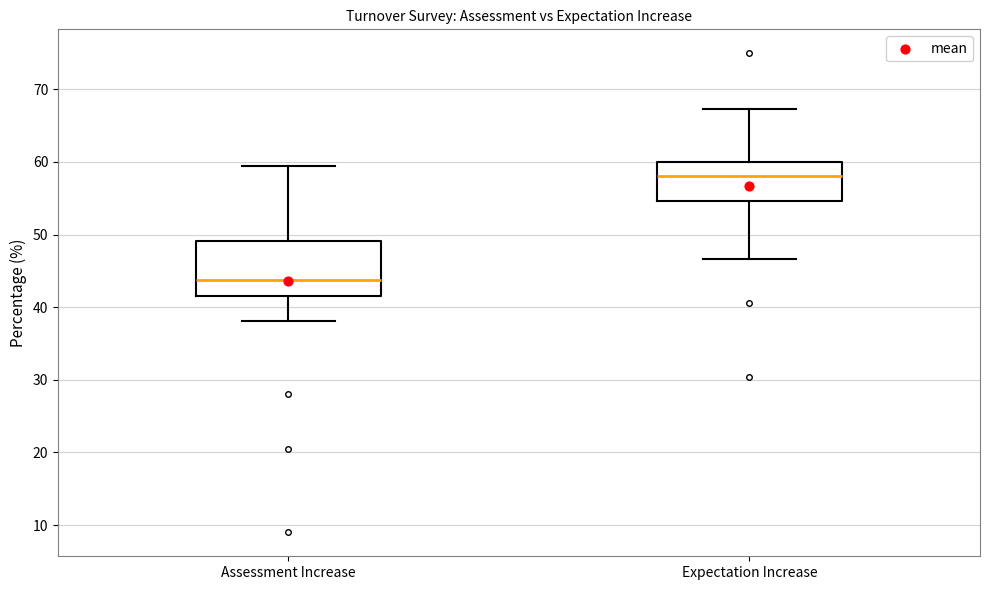

Which box's median line is the highest?

Expectation Increase